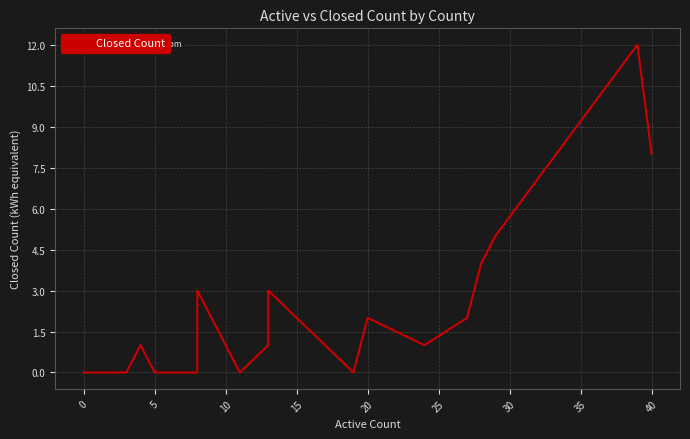

How many distinct data groups are displayed?

1